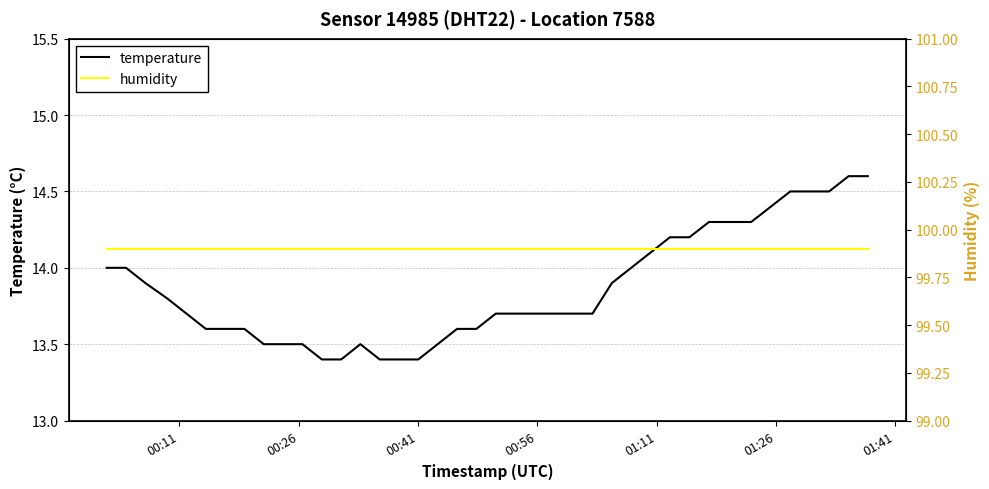

What is the highest value of the temperature series?

14.6